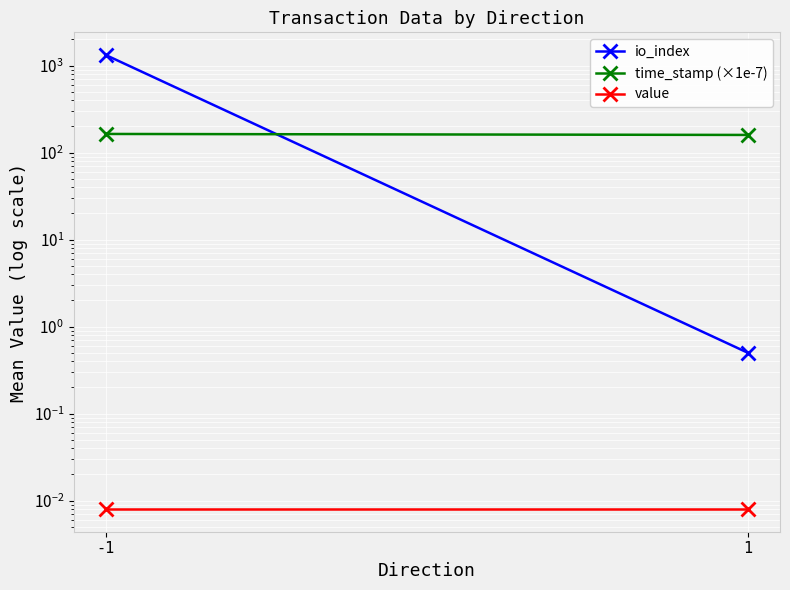

The value of io_index at -1 is 1320.0. True or false?

True